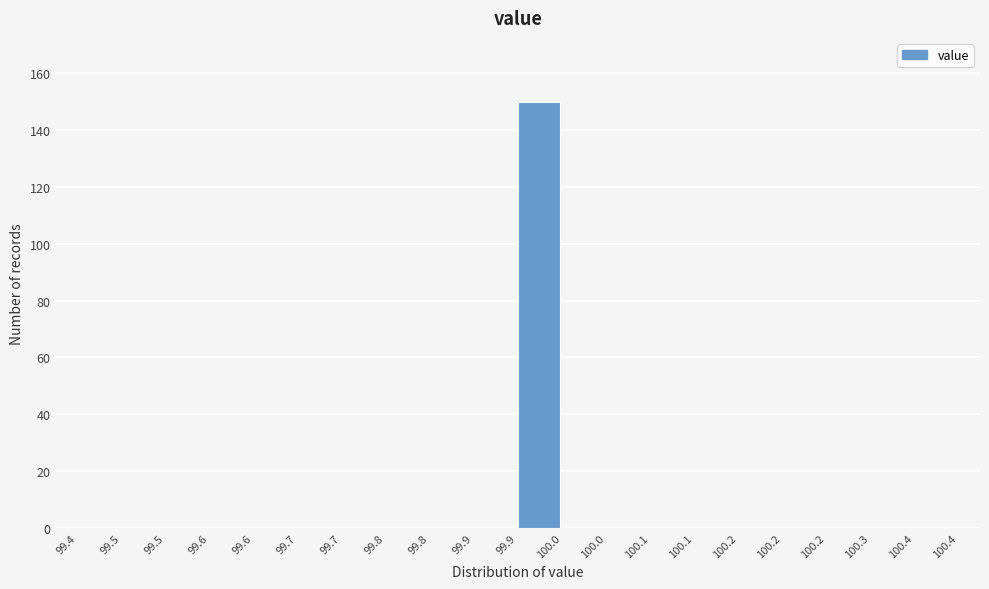

Are the bars horizontal?

No